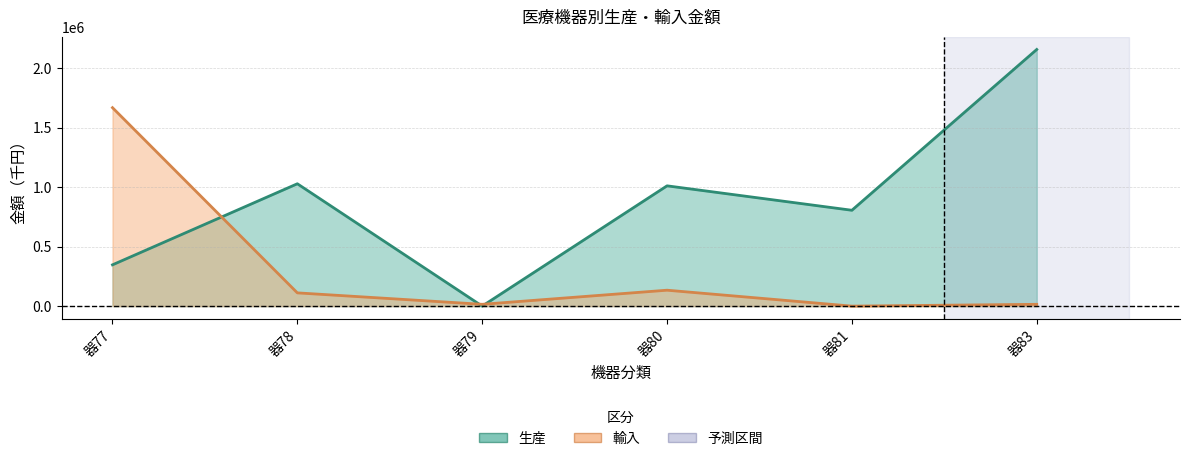

What is the value of the 生産 point at the 1st from the left?

346753